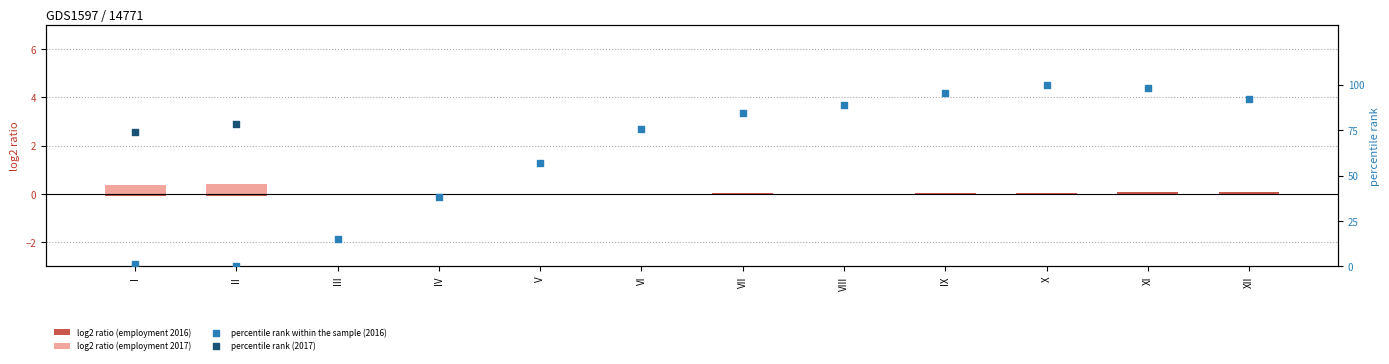

True or false: log2 ratio (employment 2016) has a value of -0.0 at V.

True